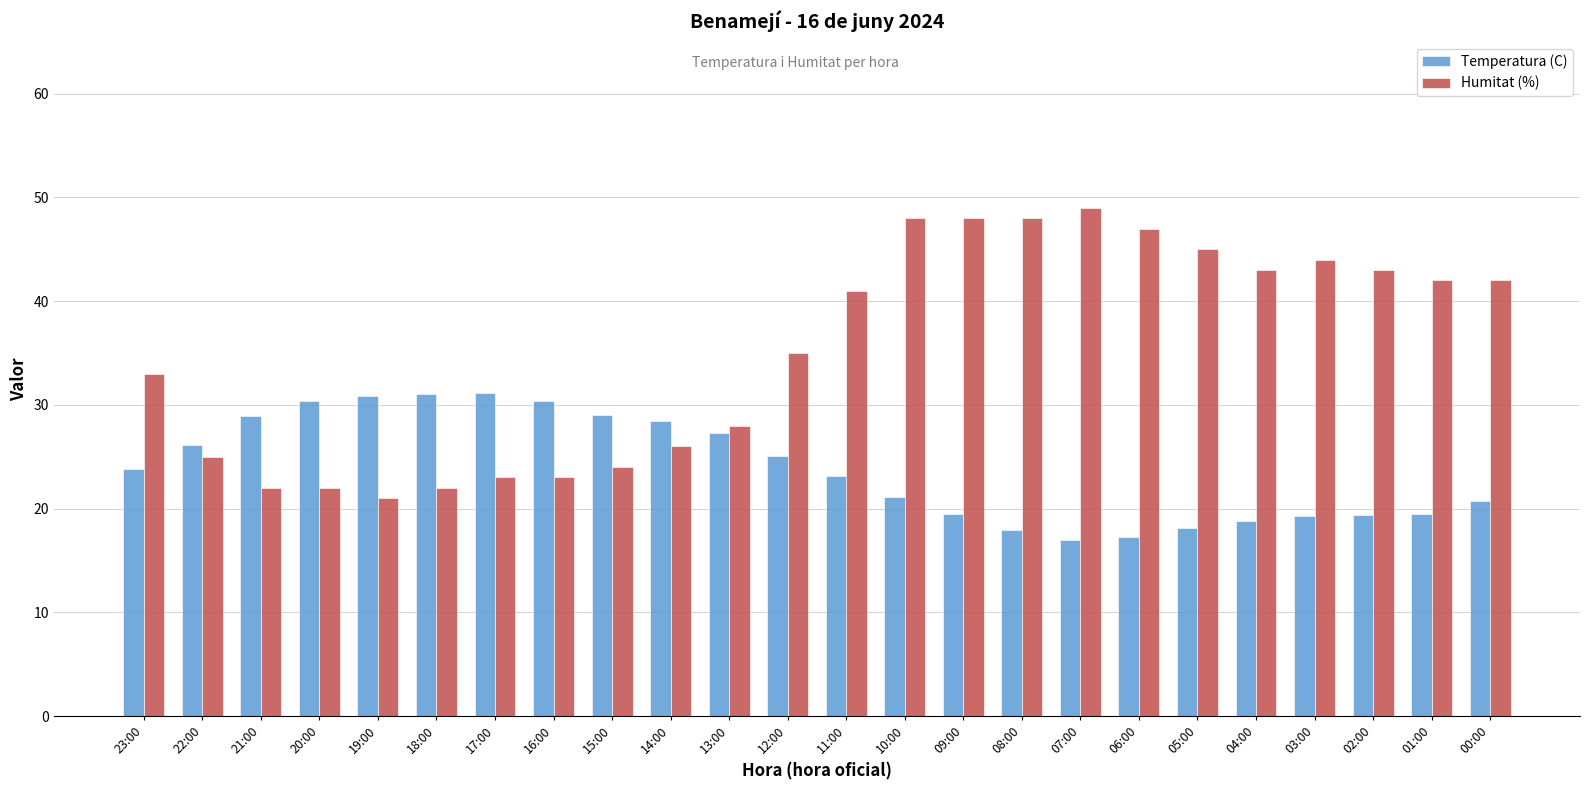

Count the number of data series in this chart.

2